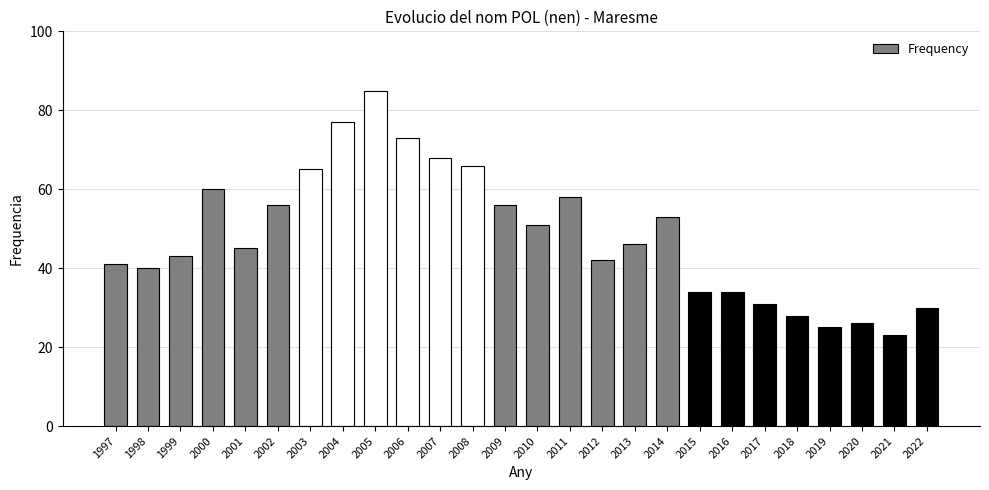

What is the sum of the values at 2020 and 2002?

82